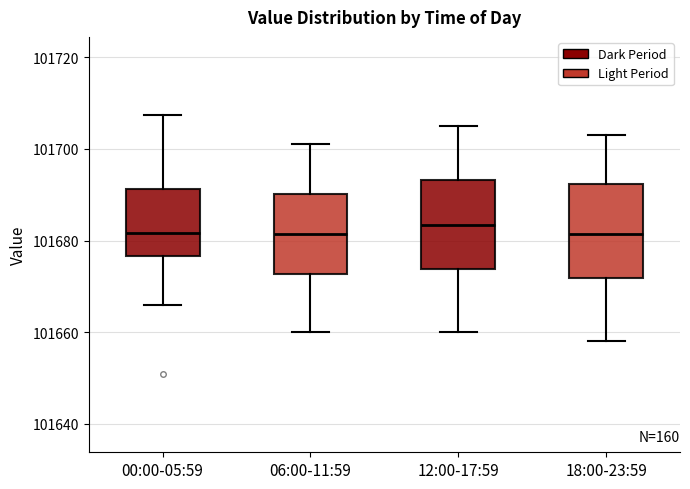

Reading left to right, read every box against the y-axis: the position of its median line, the range the box covers, and the ends of its whiskers. The values are not printed on the chart, so give them approximately, as read against the axis.

00:00-05:59: median 101682, box 101676 to 101692, whiskers 101666 to 101708
06:00-11:59: median 101682, box 101672 to 101690, whiskers 101660 to 101702
12:00-17:59: median 101684, box 101674 to 101694, whiskers 101660 to 101706
18:00-23:59: median 101682, box 101672 to 101692, whiskers 101658 to 101704